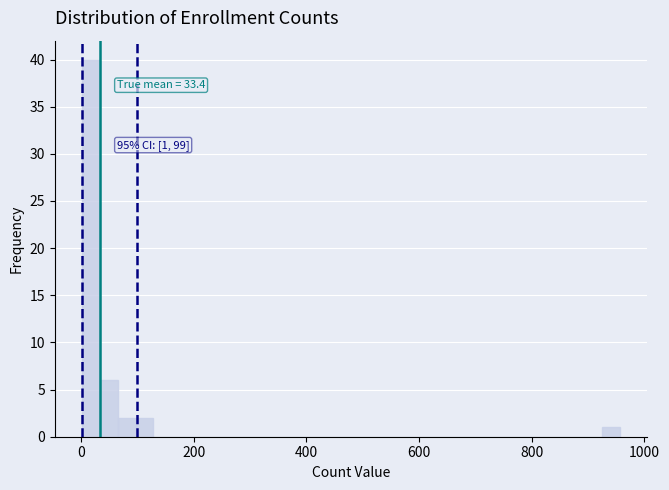

Around what value on the x-axis is the tallest bar? Give the approximate position of its centre, as read against the axis.

20